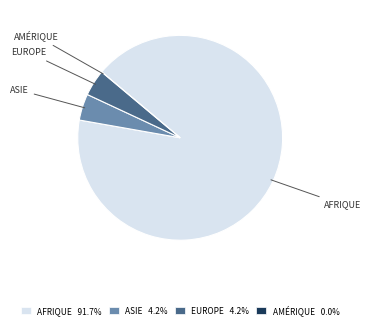

Does AFRIQUE represent more than half of the total?

Yes